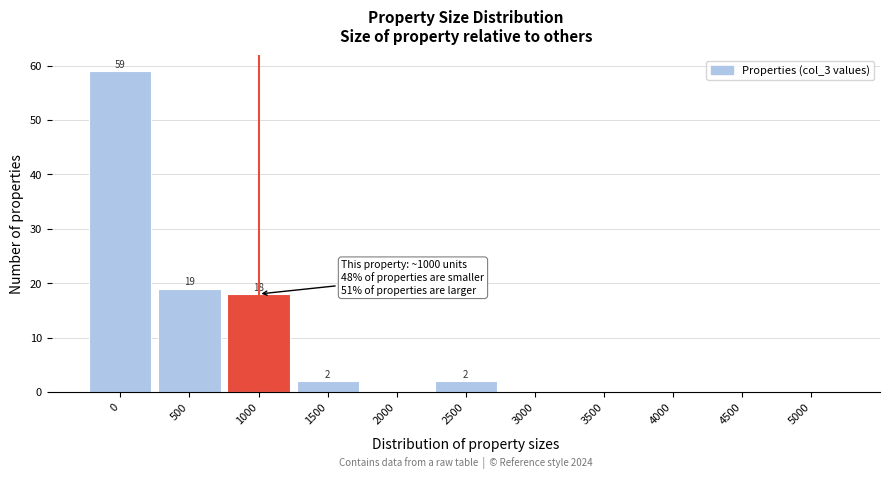

Reading left to right, transcribe all the data shown in this chart.

0=59	500=19	1000=18	1500=2	2000=0	2500=2	3000=0	3500=0	4000=0	4500=0	5000=0